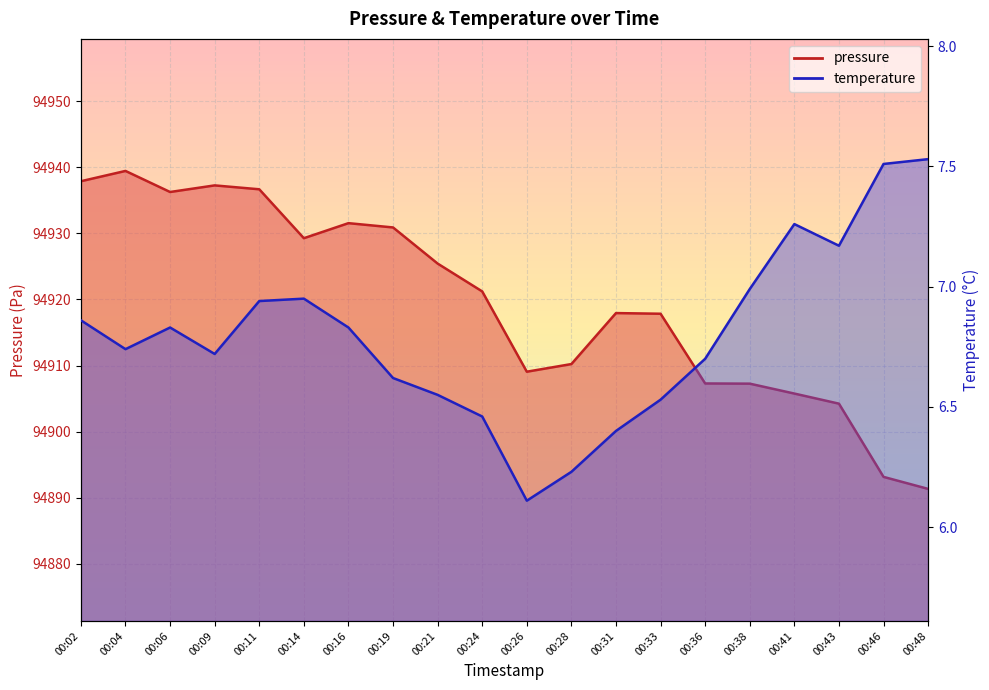

At which category does temperature reach its first local valley?

00:04